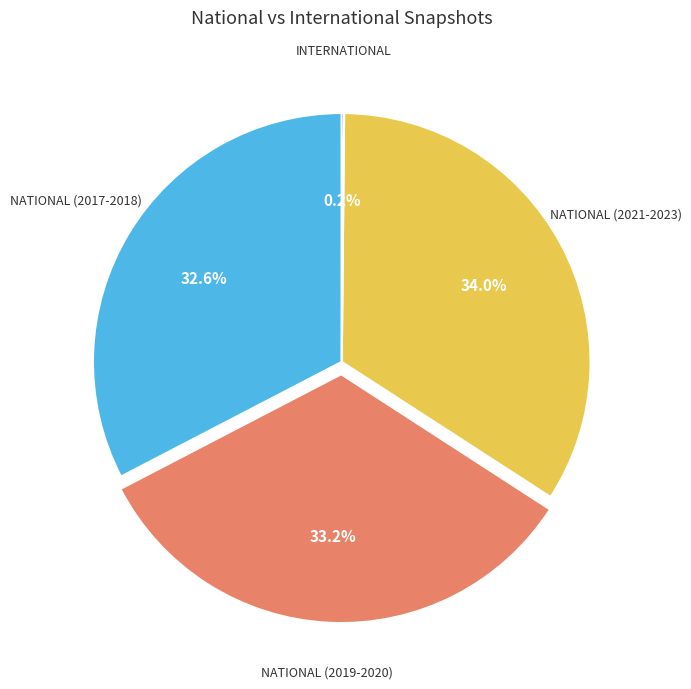

Is there a majority slice in this chart?

No